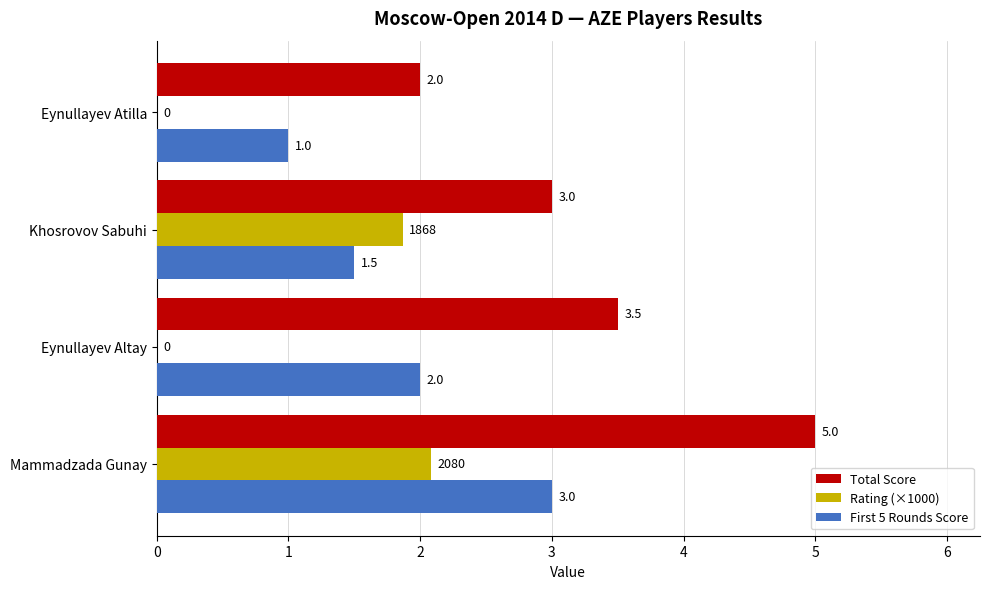

Which series has the largest total across all categories?

Total Score